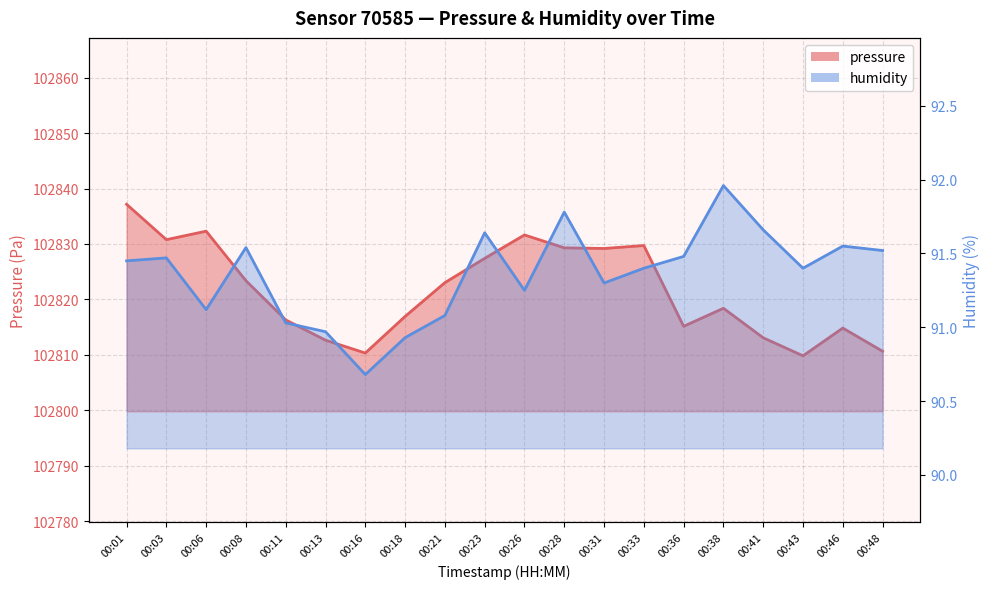

What is the value of the humidity point at the 16th from the left?

92.0